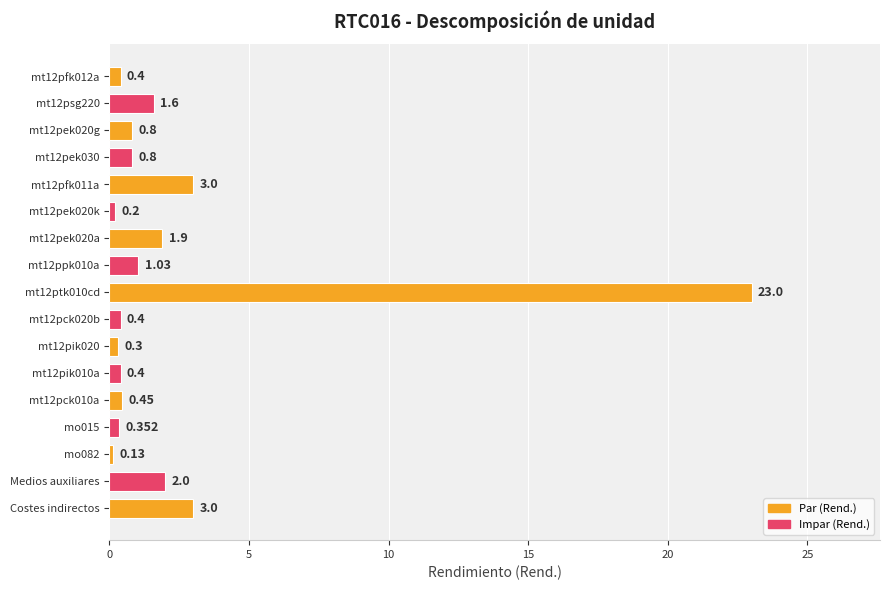

Count the number of data series in this chart.

1